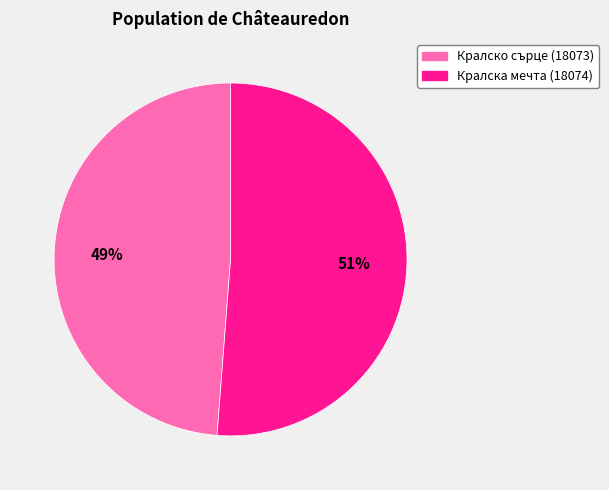

To the nearest percent, what is the combined percentage of Кралска мечта (18074) and Кралско сърце (18073)?

100%